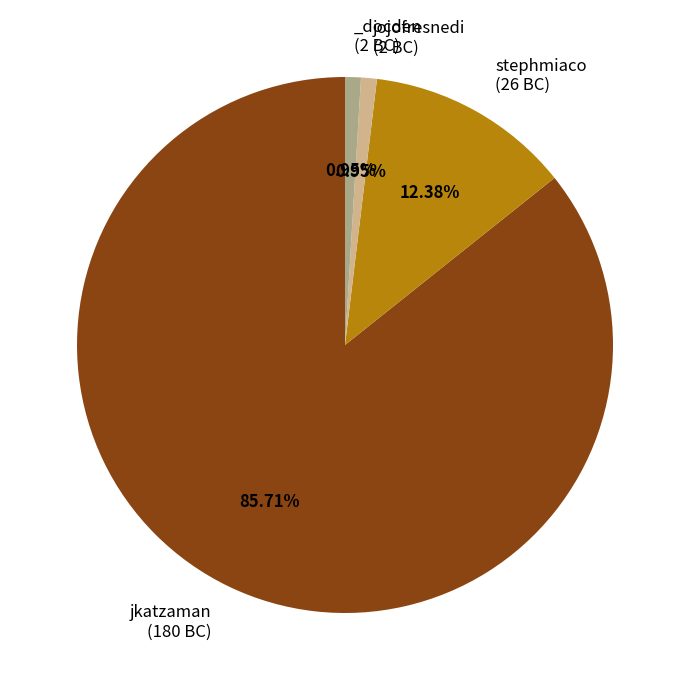

Is there any slice that represents more than half of the pie?

Yes